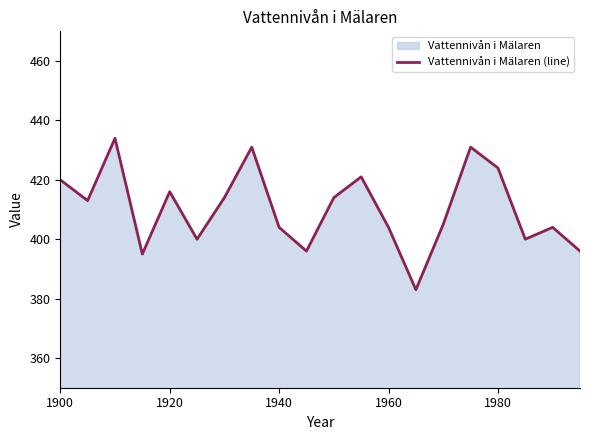

What is the average value?

410